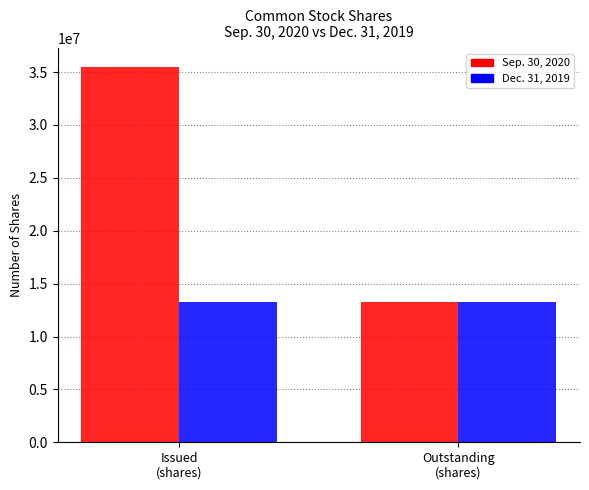

What is the highest value of the Sep. 30, 2020 series?

35475441